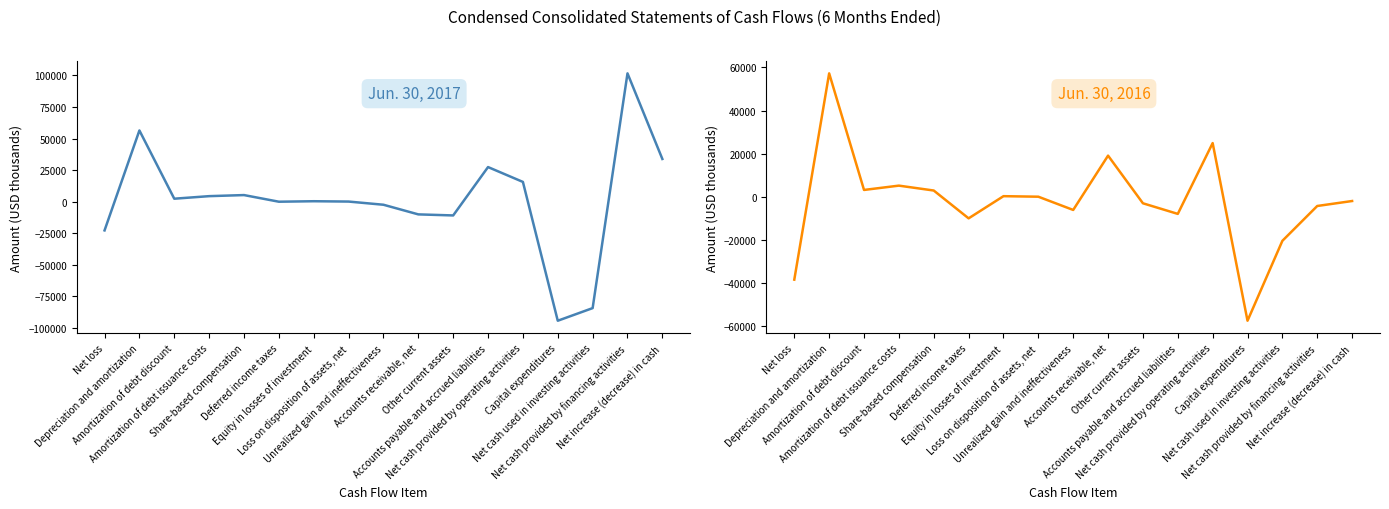

Which category has the lowest value in the Jun. 30, 2017 series?

Capital expenditures